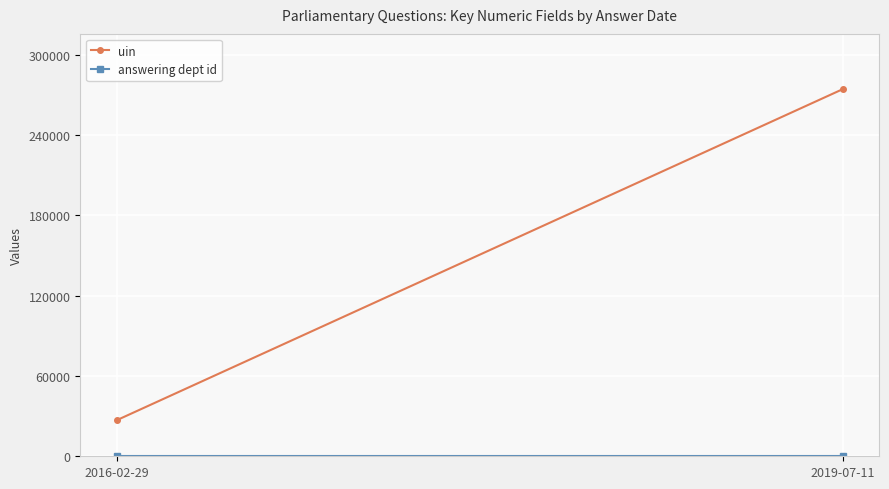

True or false: answering dept id has a value of 11 at 2019-07-11.

True